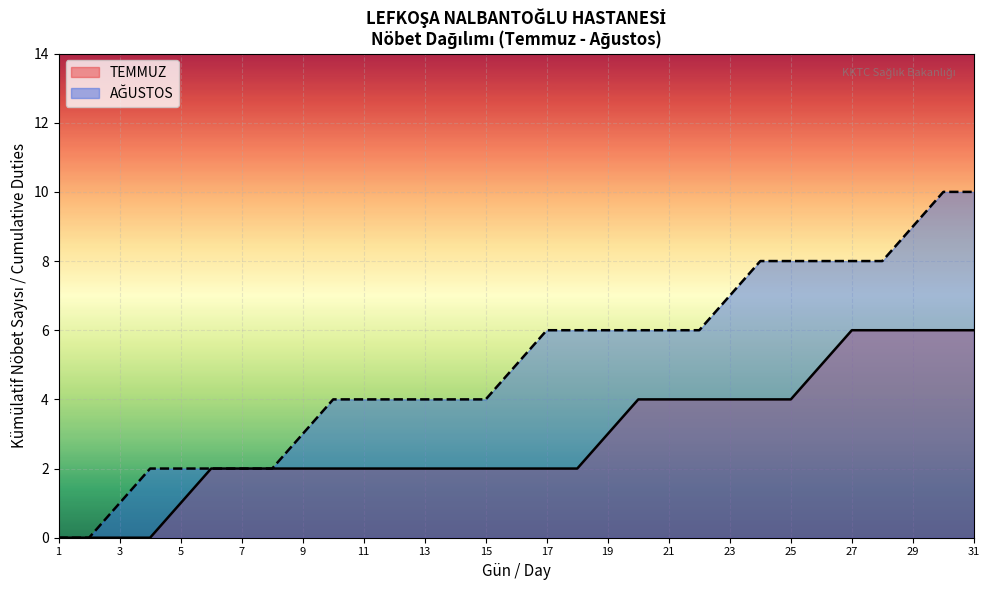

Reading right to left, list all the values displayed in this chart.

31=10	30=10	29=9	28=8	27=8	26=8	25=8	24=8	23=7	22=6	21=6	20=6	19=6	18=6	17=6	16=5	15=4	14=4	13=4	12=4	11=4	10=4	9=3	8=2	7=2	6=2	5=2	4=2	3=1	2=0	1=0